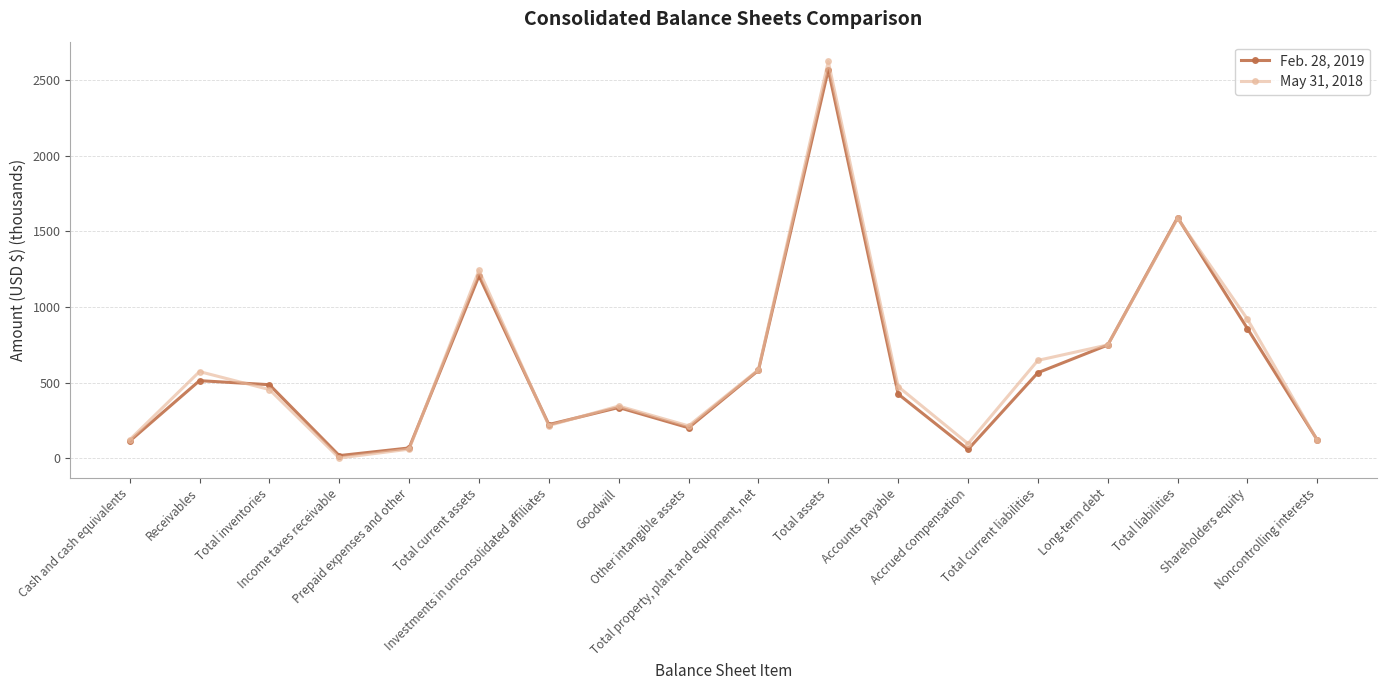

How many data points in Feb. 28, 2019 are above 486?

9